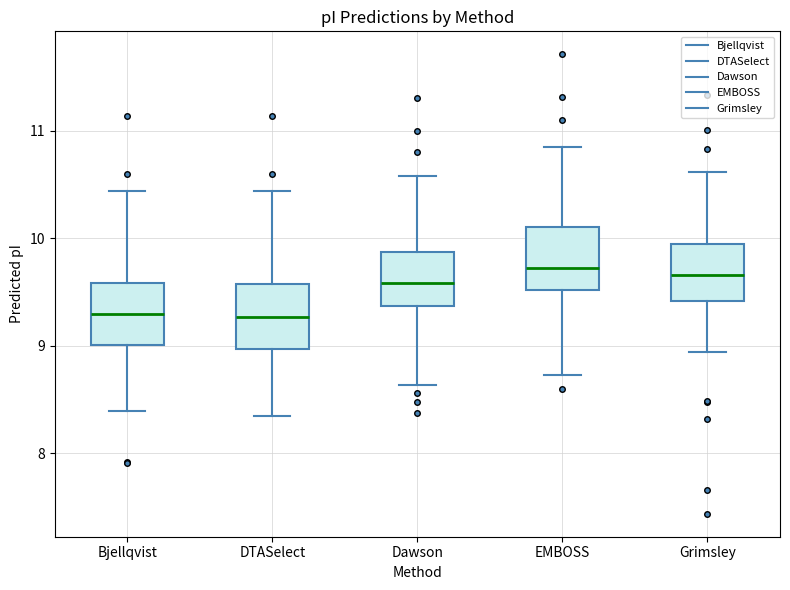

Where is the upper edge of the box for Bjellqvist on the y-axis? The values are not printed on the chart, so give them approximately, as read against the axis.

9.6